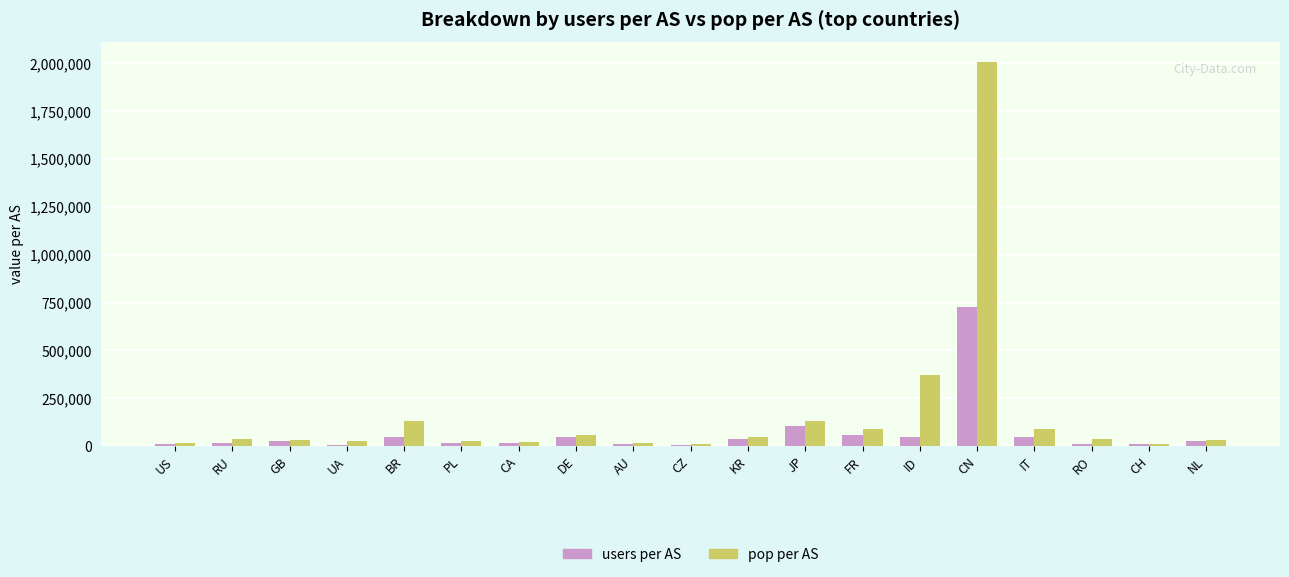

At which category is the sum across all series the highest?

CN